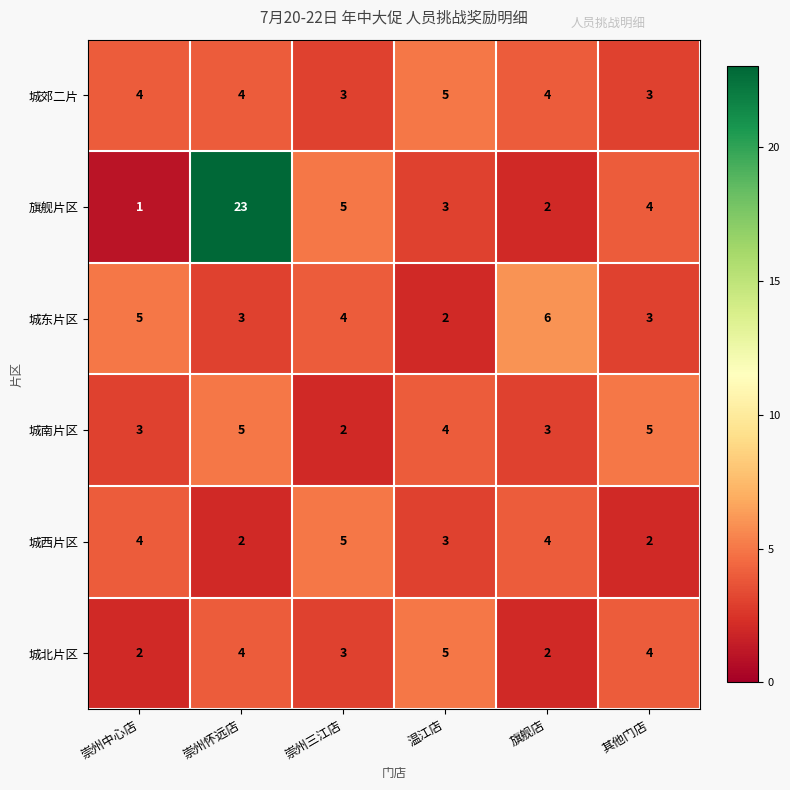

What is the sum of the 城西片区 values at 旗舰店 and 崇州怀远店?

6